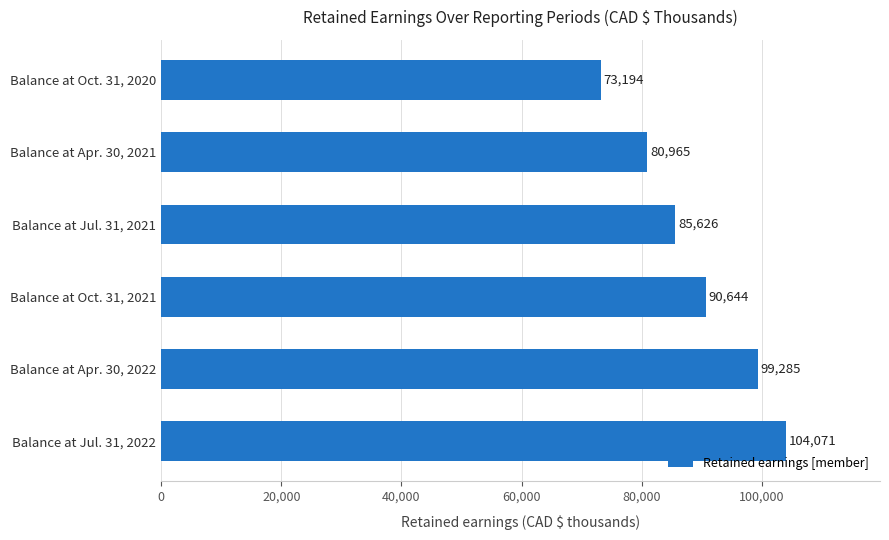

What position from the top is Balance at Jul. 31, 2021?

3